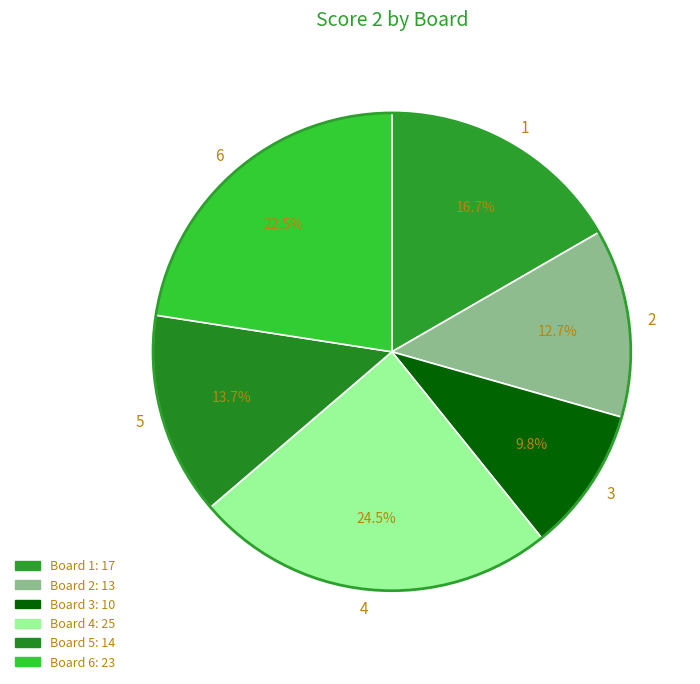

What percentage is NOT represented by 1?

83.3%